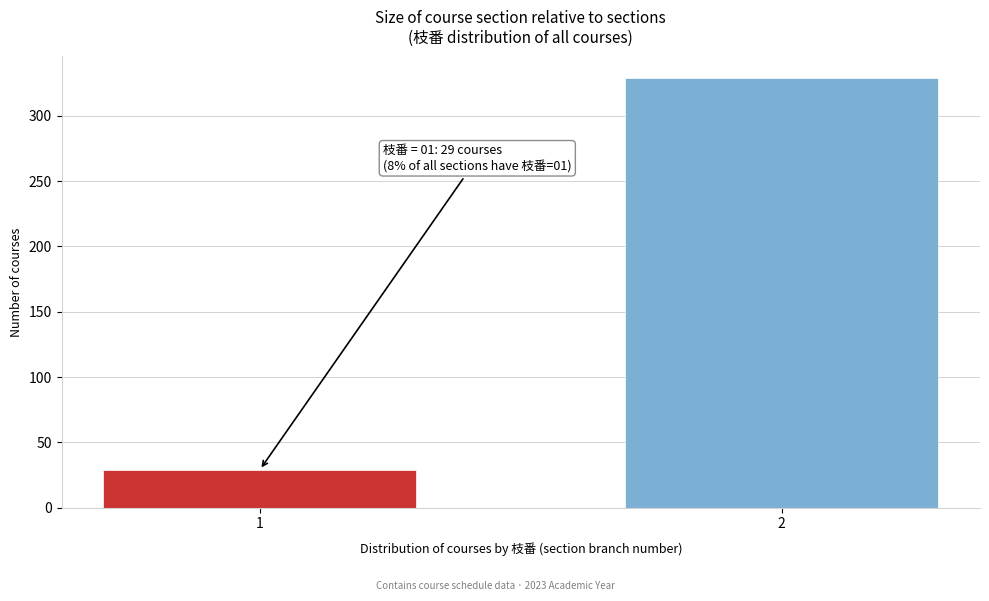

Reading right to left, what are all the values shown in this chart?

329	29